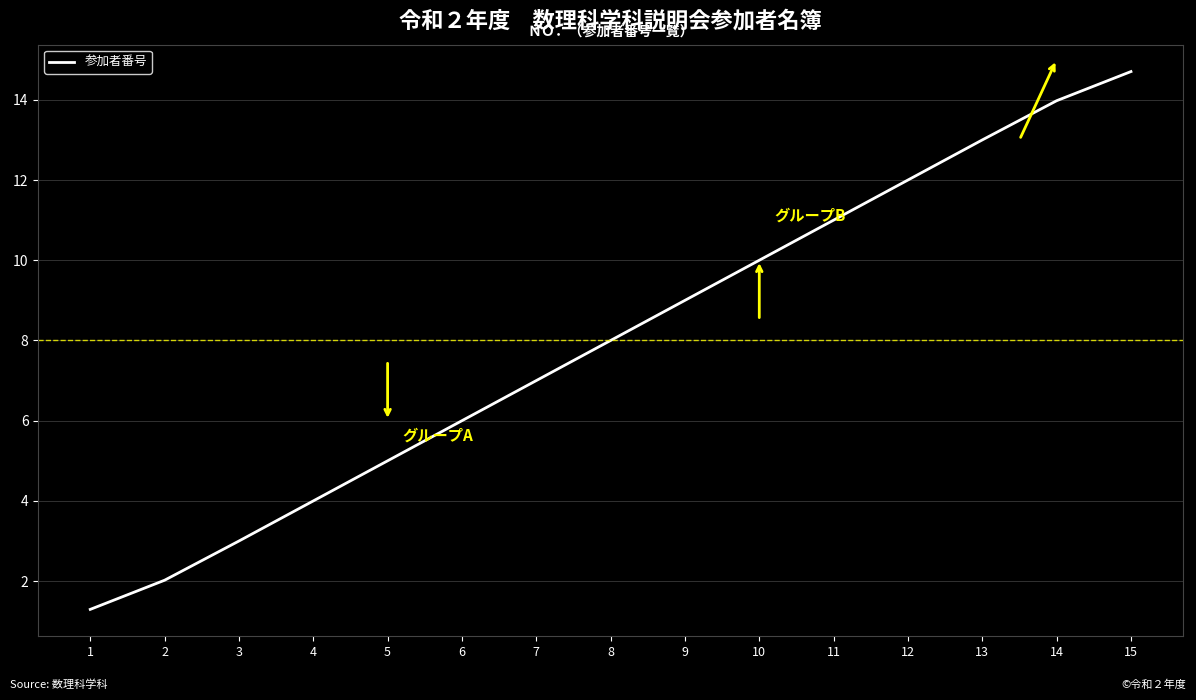

Reading left to right, list all the values displayed in this chart.

1=1.3	2=2.0	3=3.0	4=4.0	5=5.0	6=6.0	7=7.0	8=8.0	9=9.0	10=10.0	11=11.0	12=12.0	13=13.0	14=14.0	15=14.7